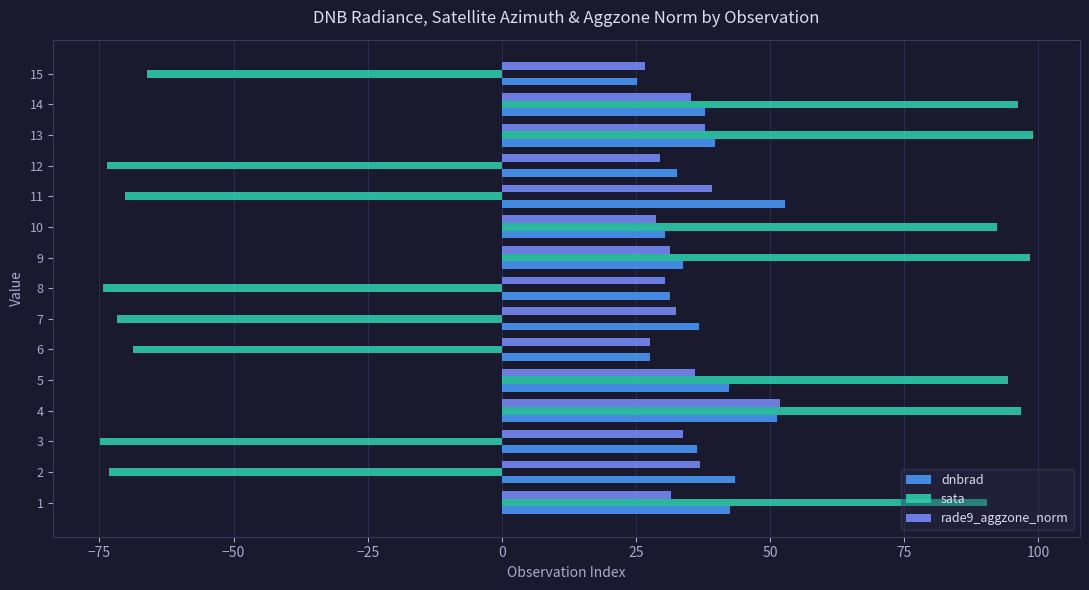

Which series changed the most between 1 and 6?

sata